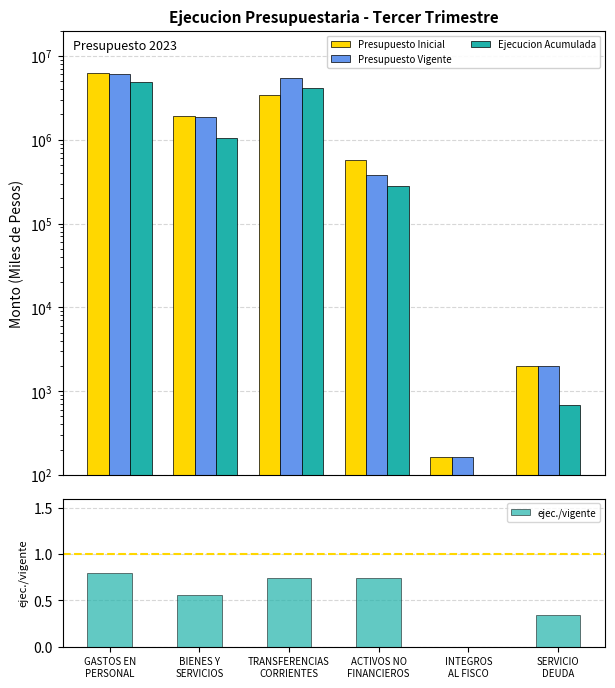

What is the label of the 4th bar from the right?

TRANSFERENCIAS
CORRIENTES